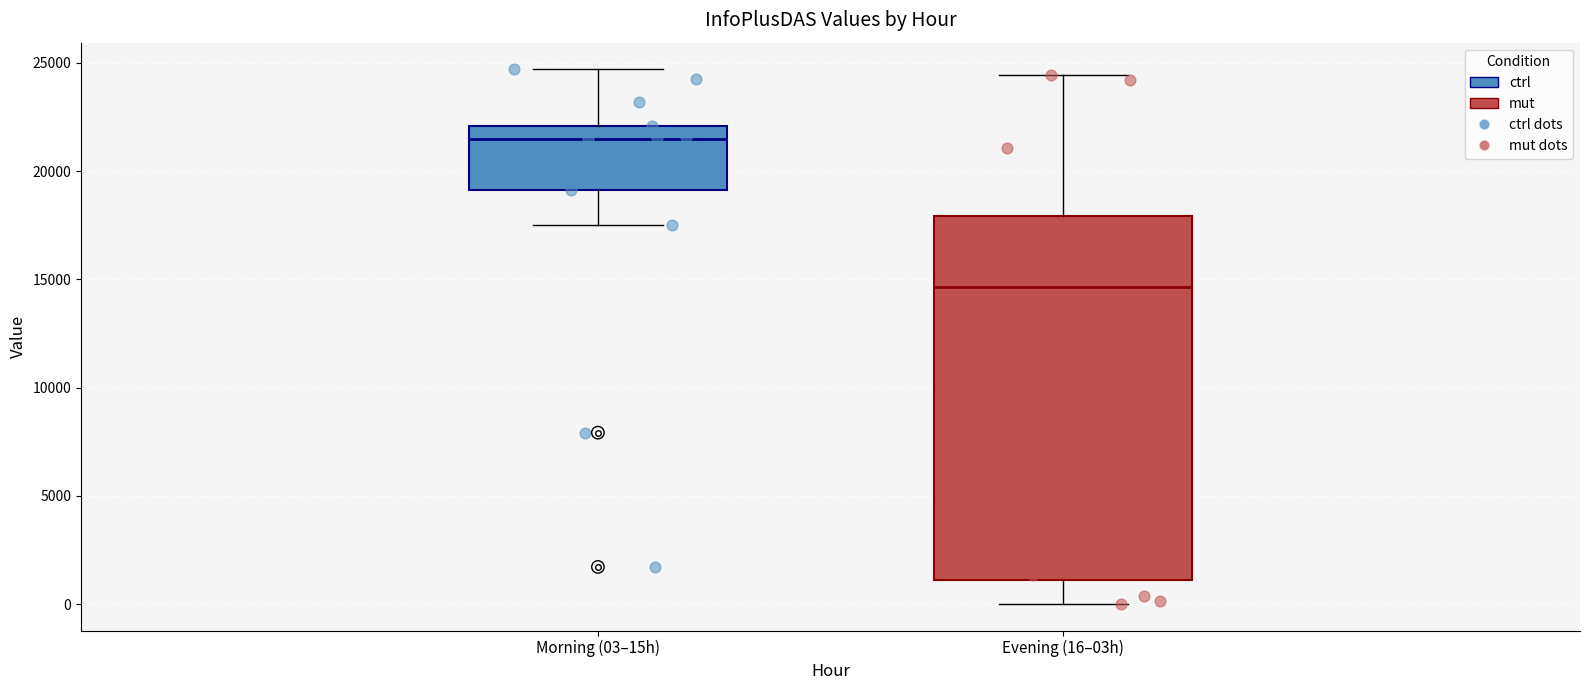

Reading left to right, transcribe this box plot: for each box, give where its median line is, the range the box spans, and where its two whiskers end, as read against the y-axis. The values are not printed on the chart, so give them approximately, as read against the axis.

Morning (03–15h): median 21500, box 19000 to 22000, whiskers 17500 to 24500
Evening (16–03h): median 14500, box 1000 to 18000, whiskers 0 to 24500